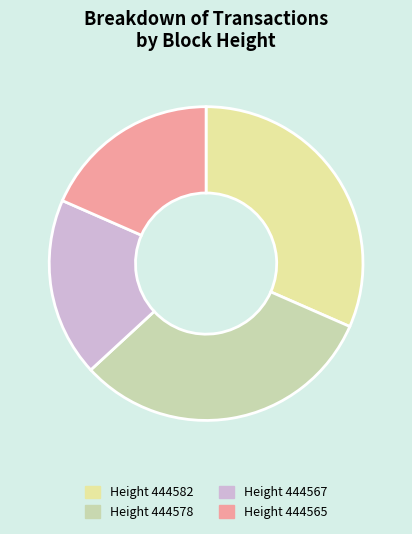

How many slices are in this pie chart?

4